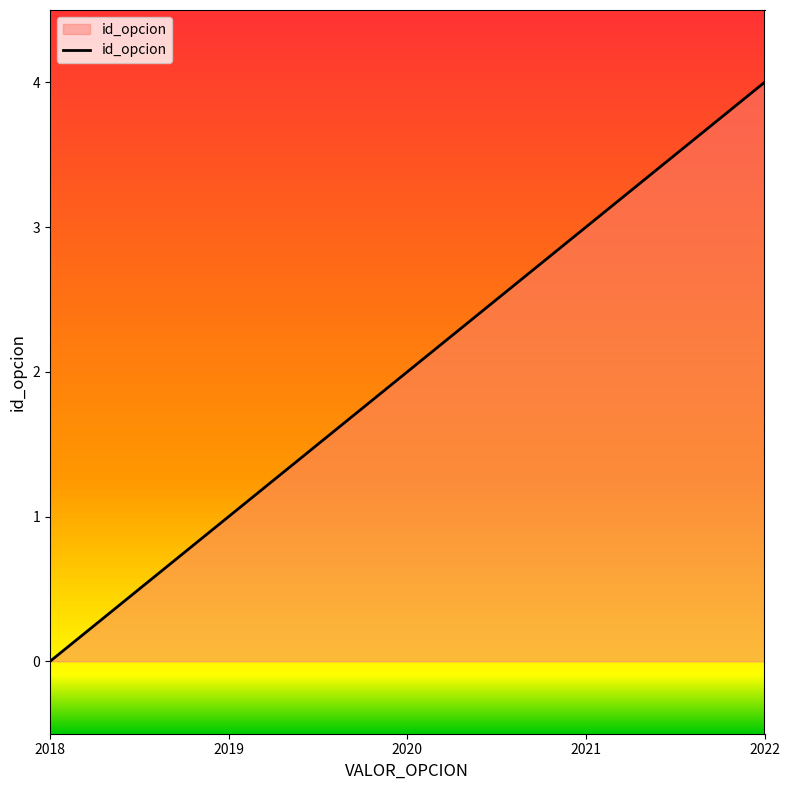

What is the change in value from 2019 to 2022?

+3